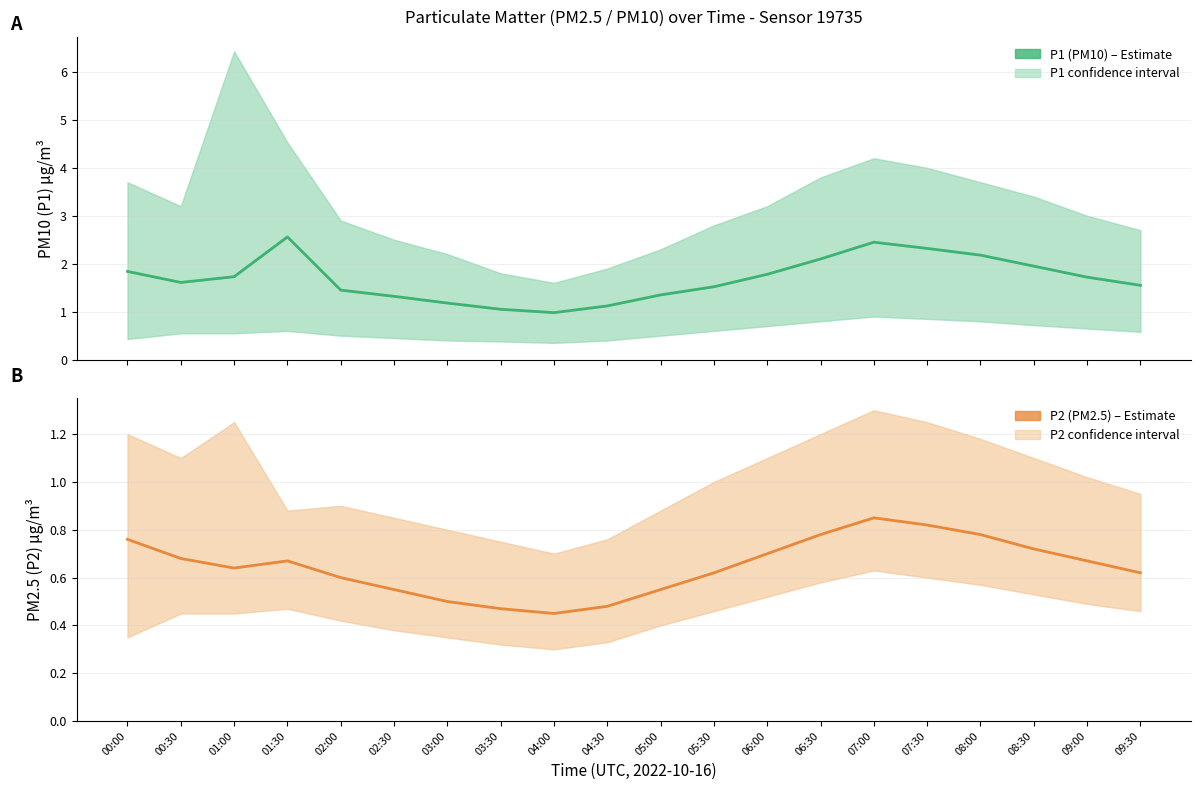

Which series has the widest spread of values?

P1 (PM10)